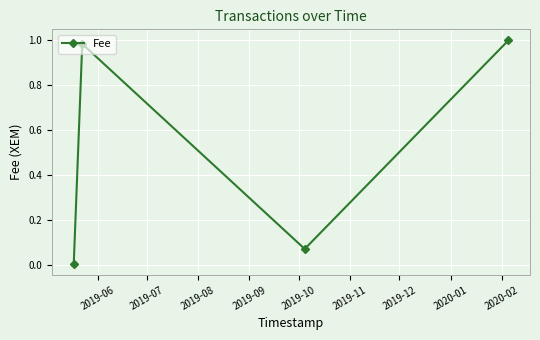

True or false: the data has more than 0 interior local peaks.

True